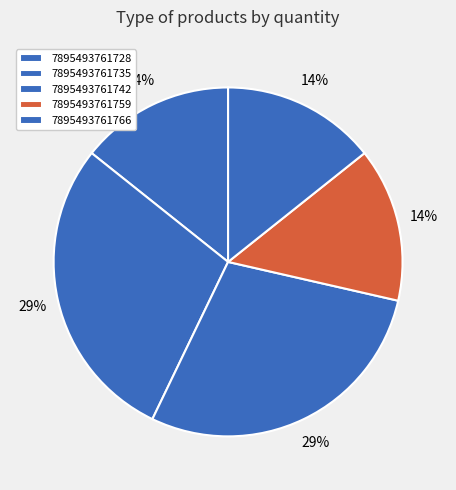

How many slices are in this pie chart?

5